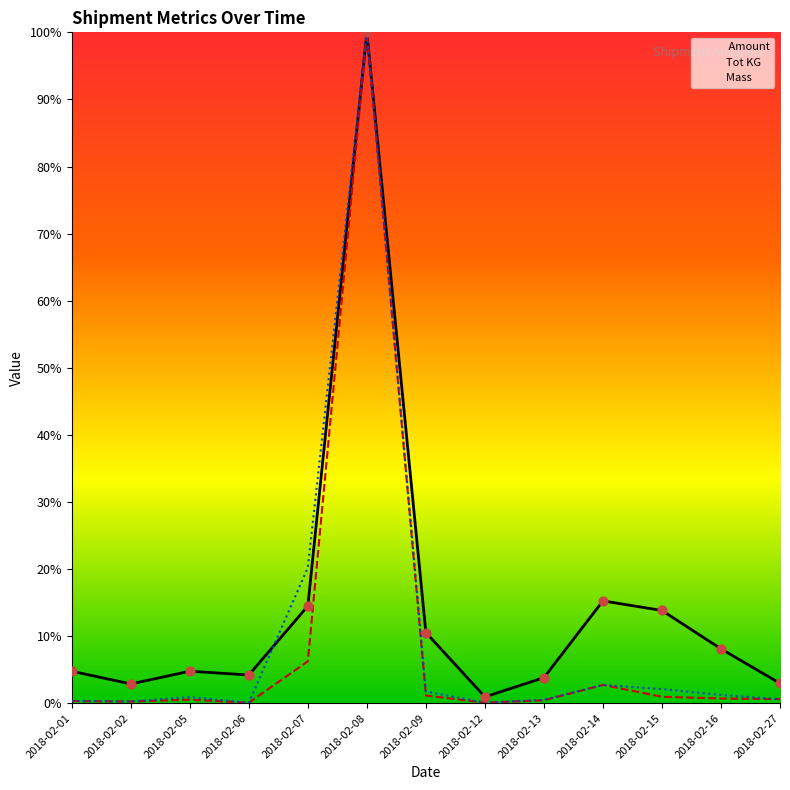

Which series has the largest total across all categories?

 Amount